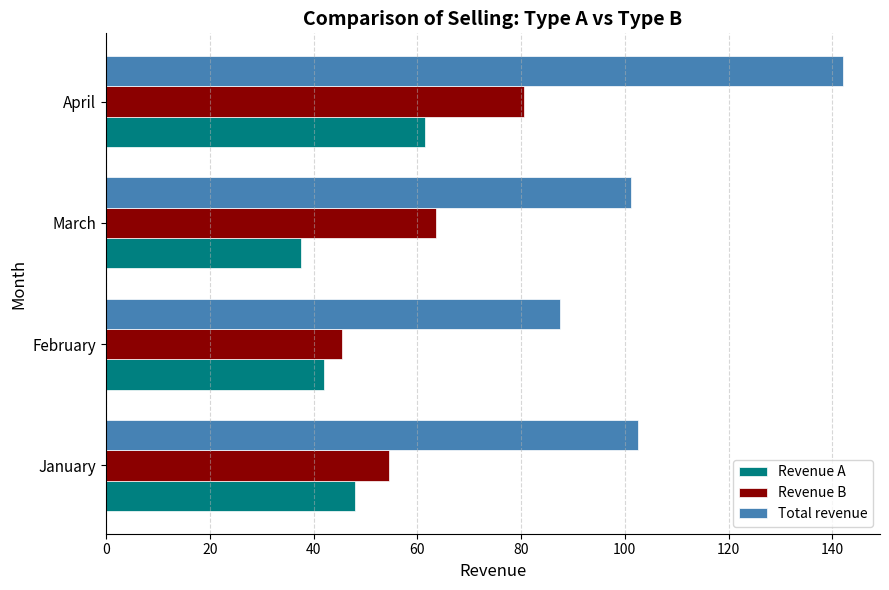

What is the difference between the highest and lowest values at February?

45.5